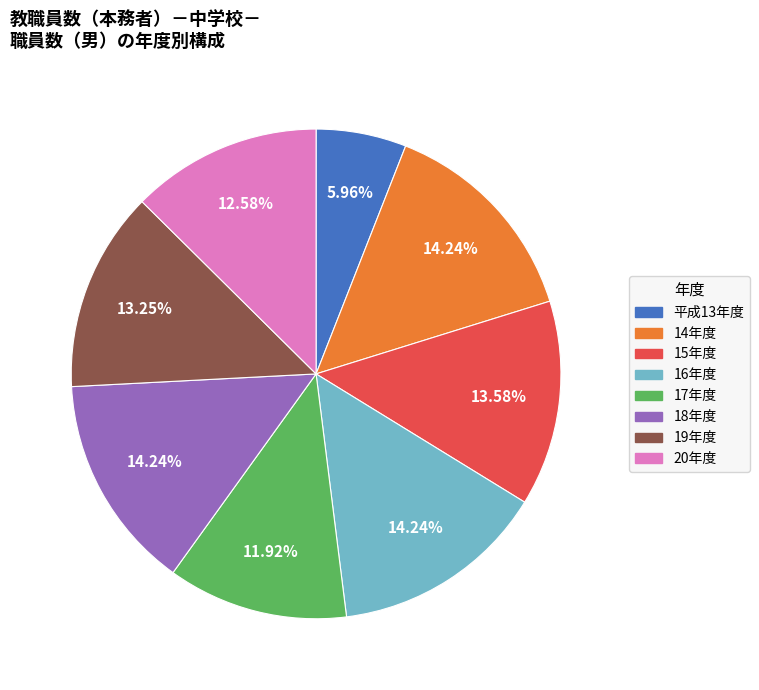

Is there any slice that represents more than half of the pie?

No